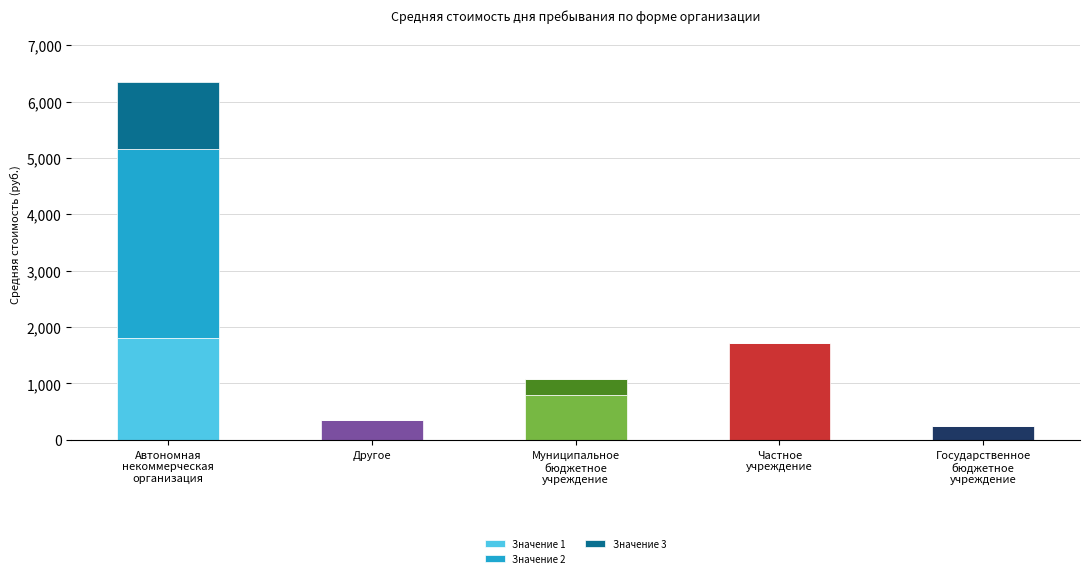

Does the chart contain stacked bars?

Yes